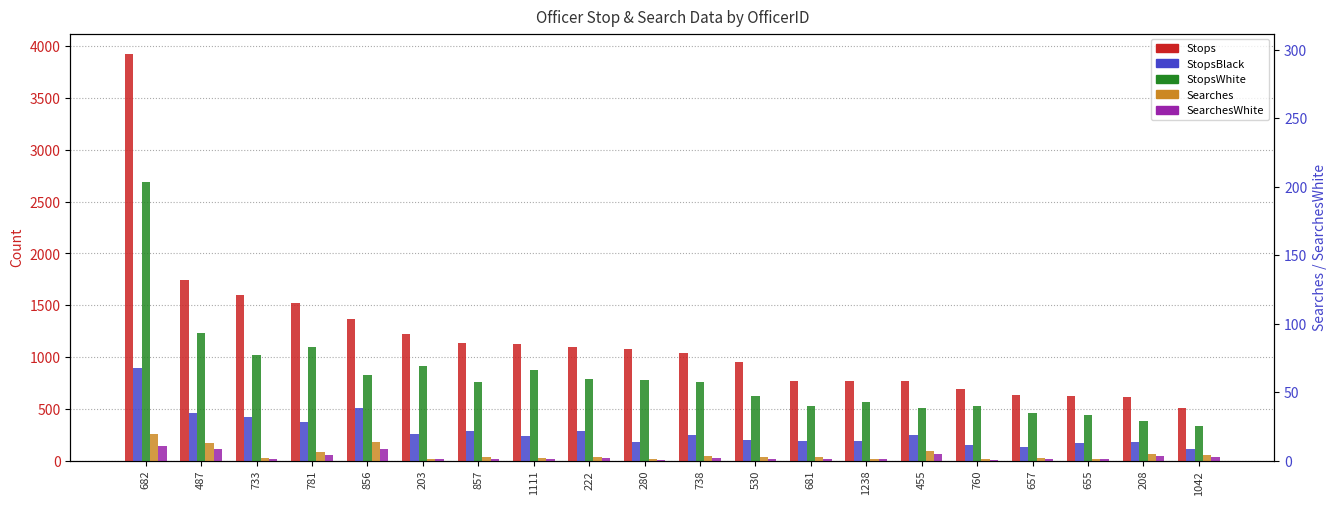

How many data points does each series have?

20